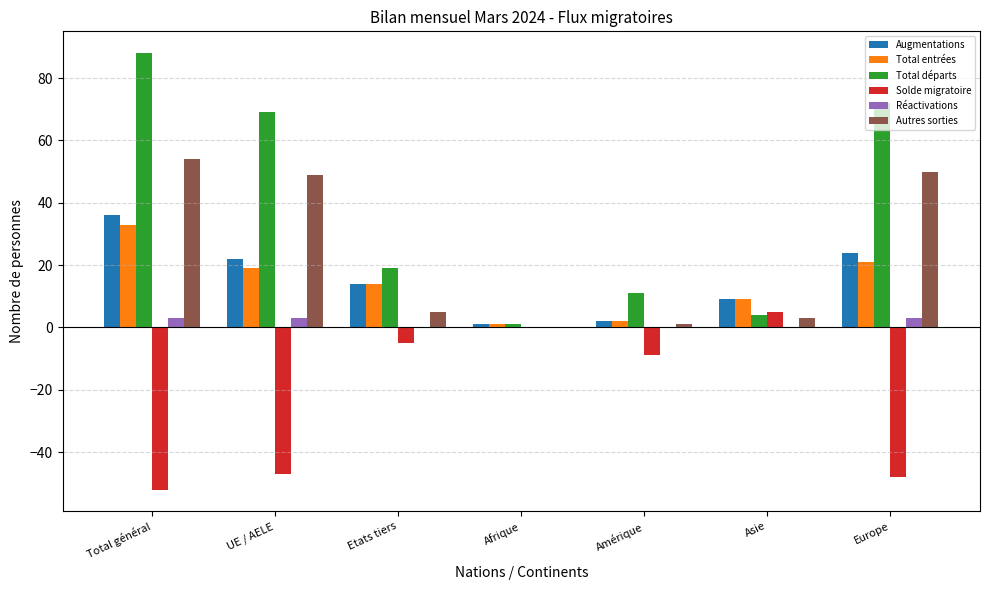

What is the sum of all Total entrées values?

99